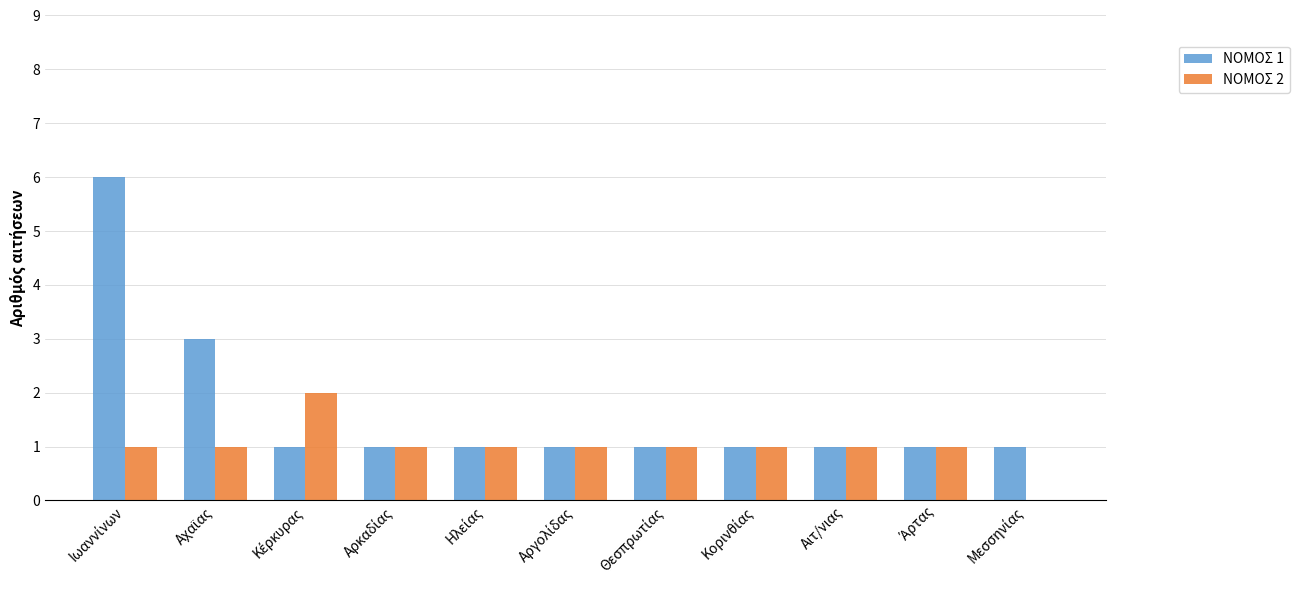

Which series has the largest range (max minus min)?

ΝΟΜΟΣ 1